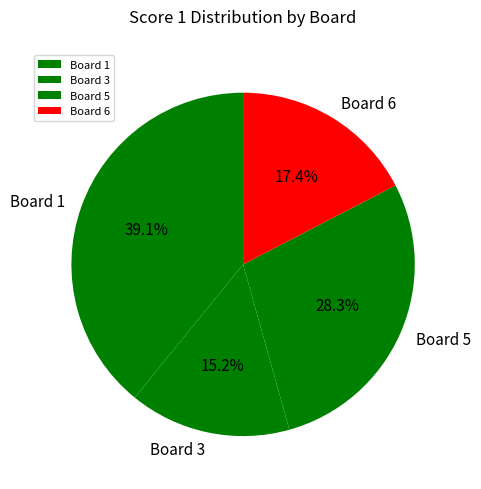

Is Board 3 the majority of the pie?

No